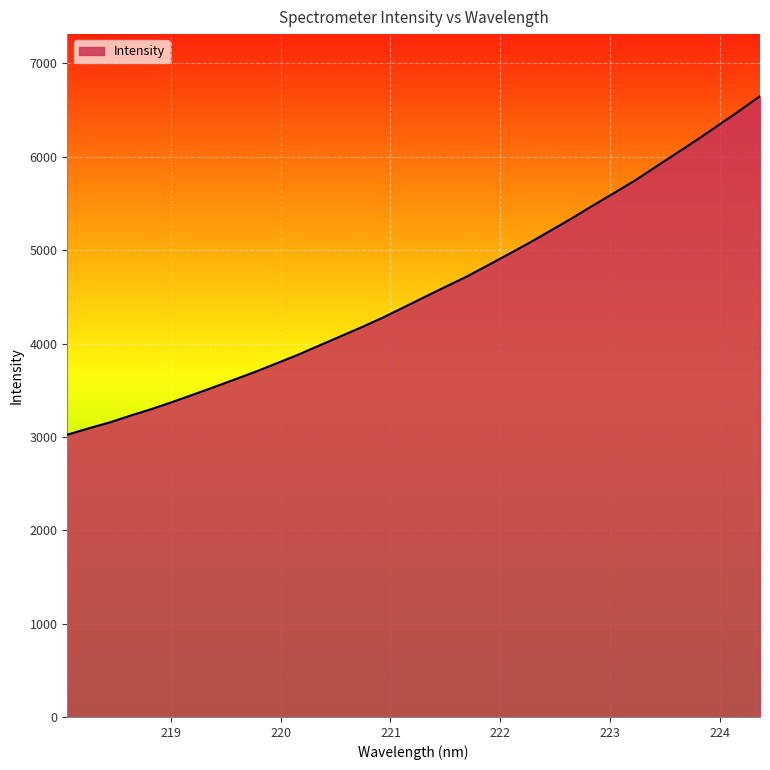

How many distinct data groups are displayed?

1